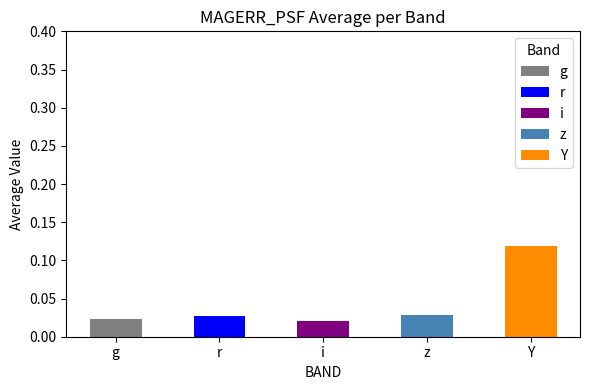

Does the chart contain stacked bars?

No